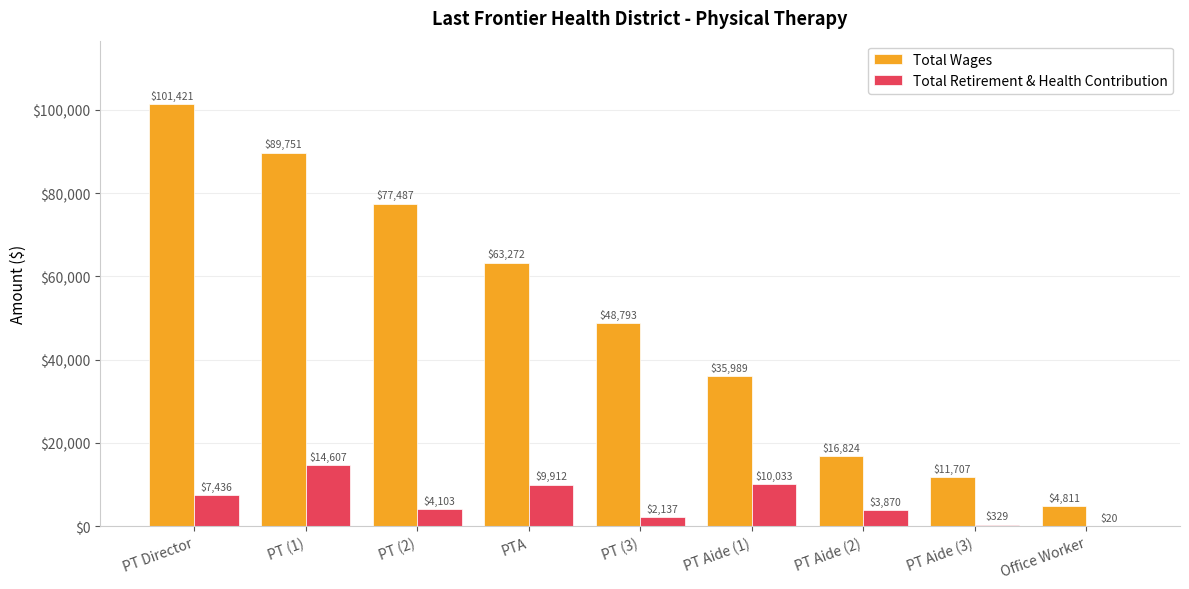

What is the sum of the Total Wages values at PT (1) and Office Worker?

94562